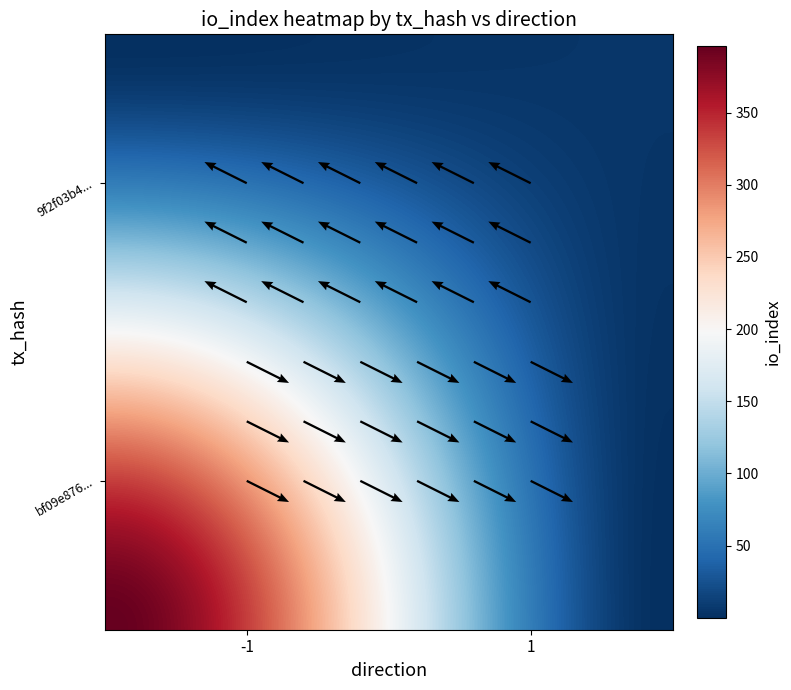

What is the spread (max minus min) of values at io_index?

391